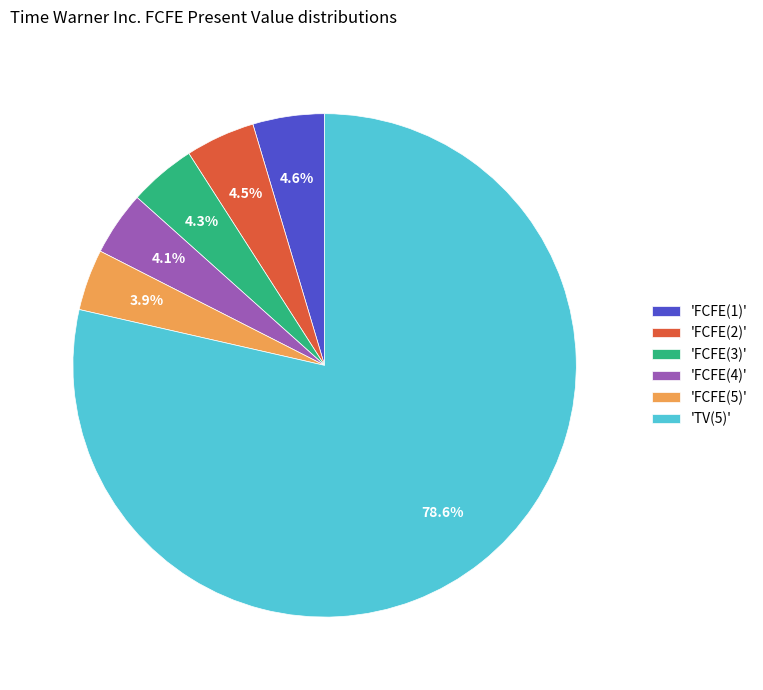

Does any single category account for the majority?

Yes